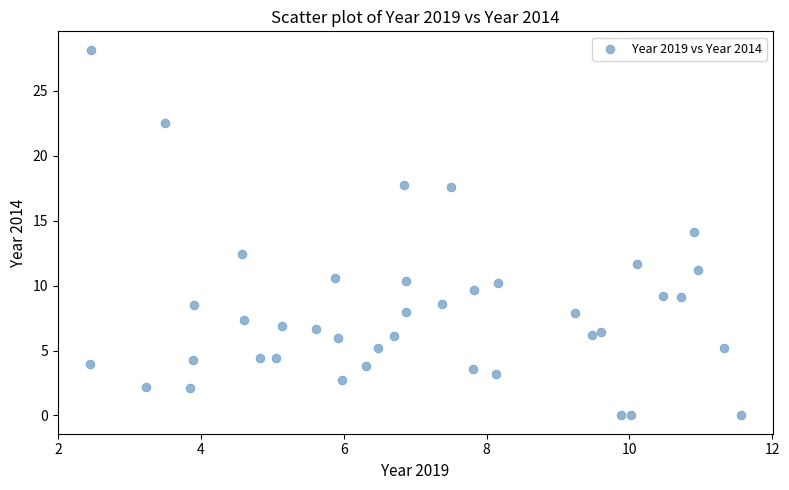

What is the range of X values (max minus min)?

9.1